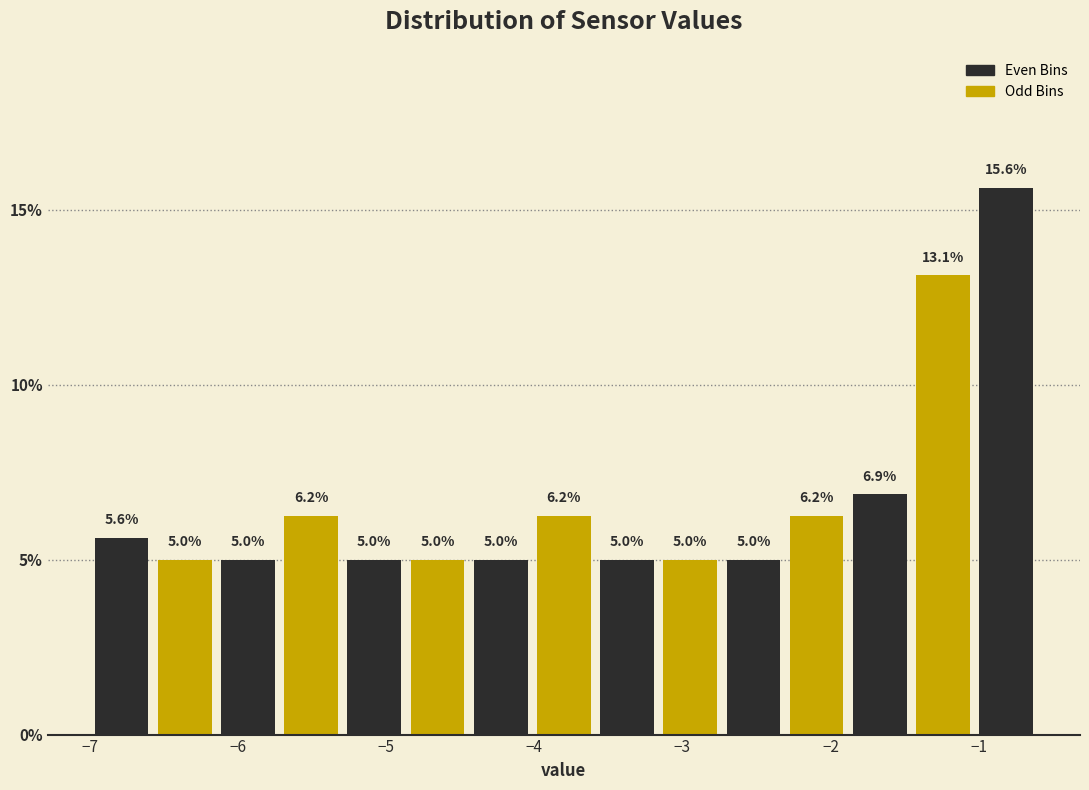

How tall is the bar that spans -4.0 to -3.6 on the x-axis? The bar edges are not printed on the chart, so give them approximately, as read against the axis.

6.2